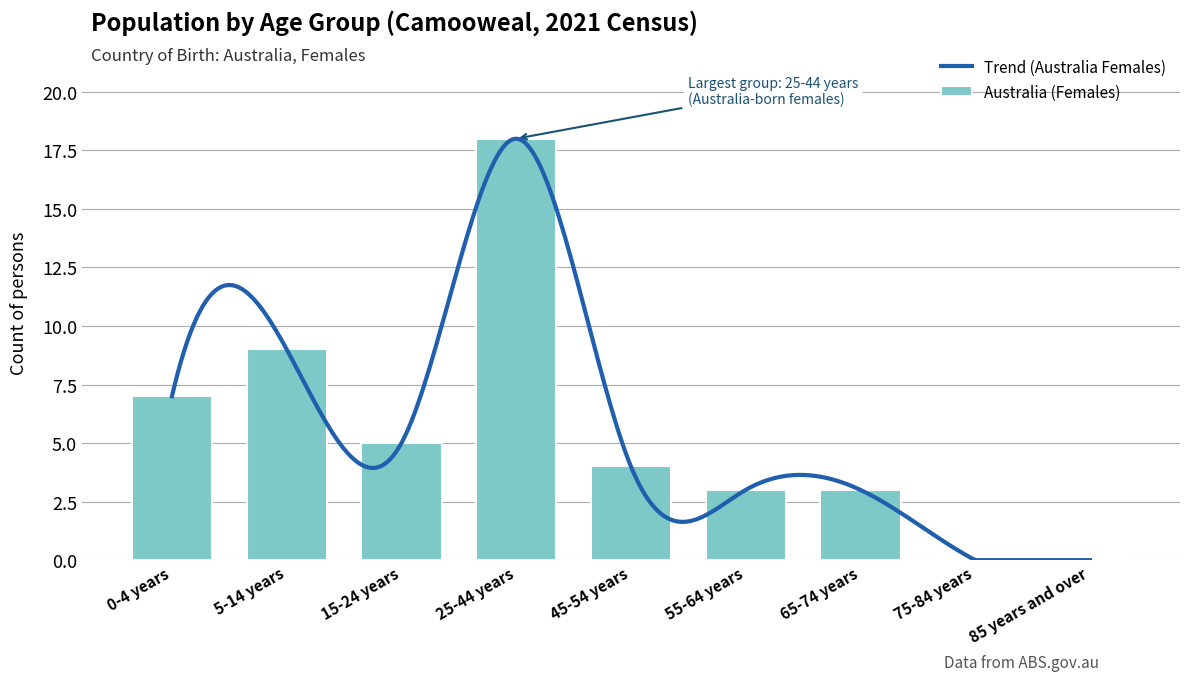

What is the label of the 6th bar from the right?

25-44 years